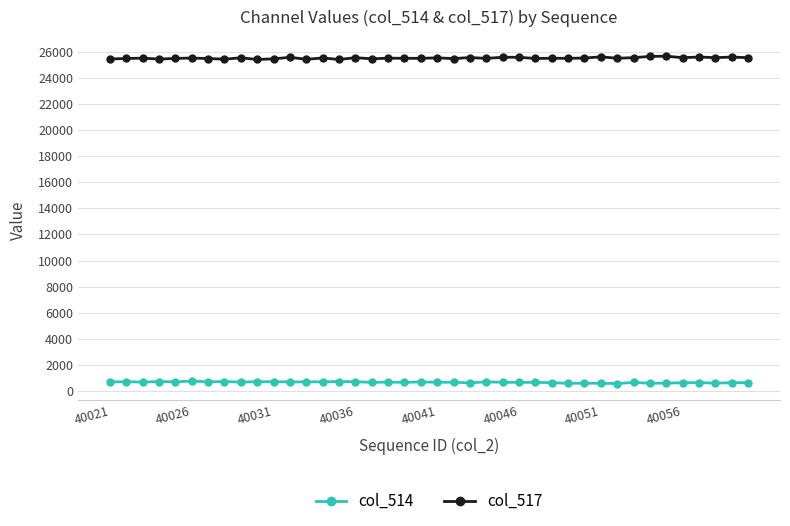

Rank the series by their maximum value, from lowest to highest.

col_514, col_517